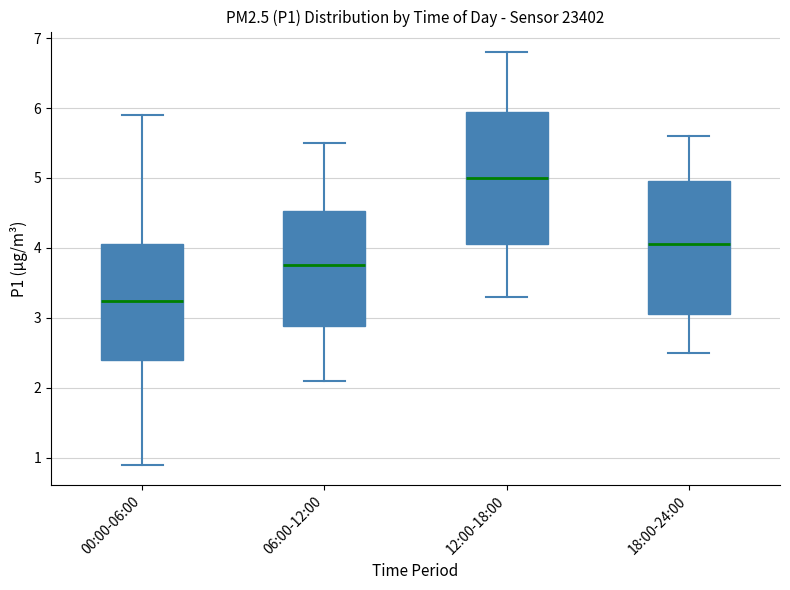

Which box's median line is the lowest?

00:00-06:00